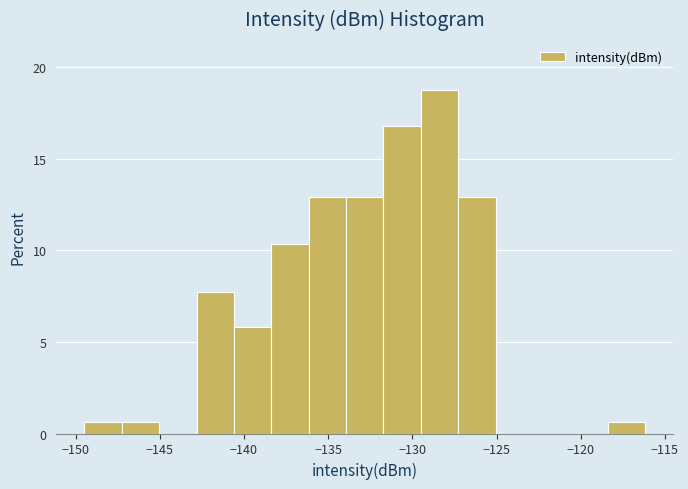

What is the height of the bar covering -129.5 to -127.5 on the x-axis? Neither the bar edges nor the heights are printed on the chart, so give them approximately, as read against the axes.

18.5